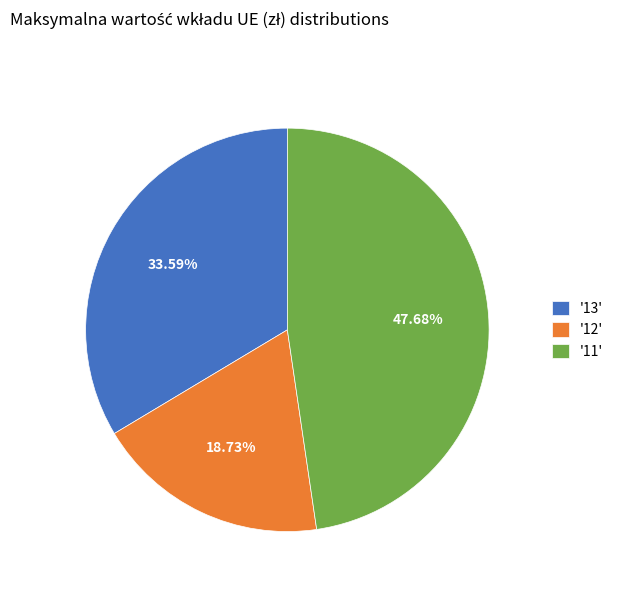

How many slices are in this pie chart?

3